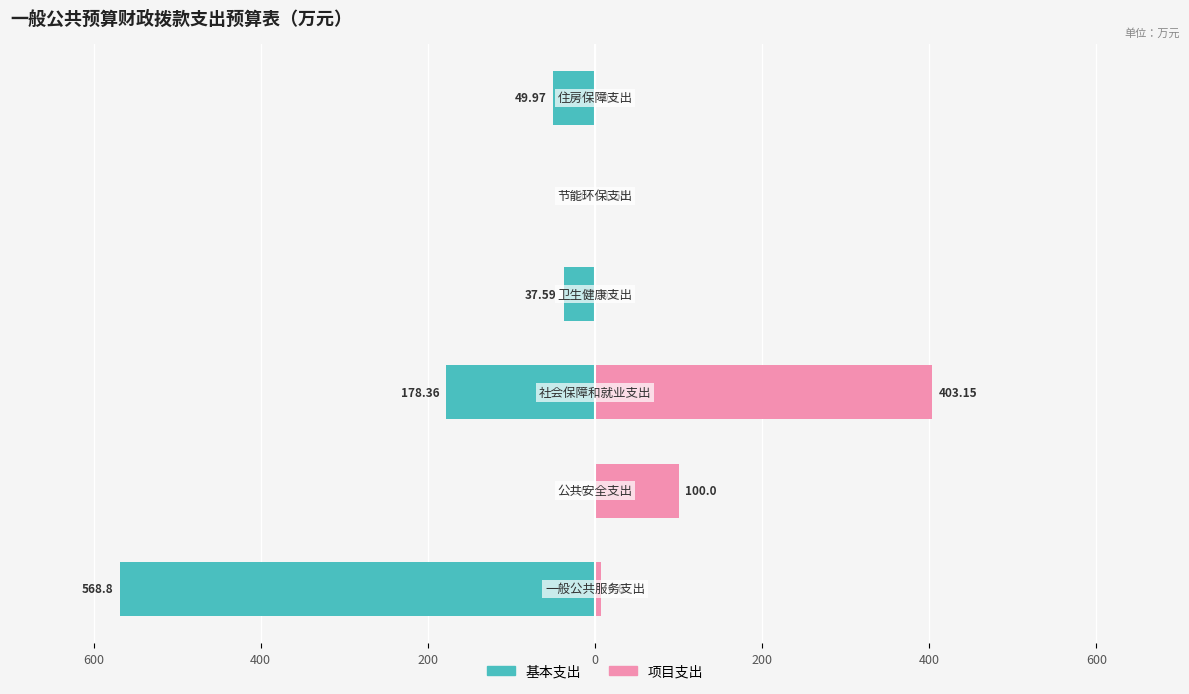

Reading left to right, list all the values displayed in this chart.

基本支出: 600=-568.8	400=0.0	200=-178.4	0=-37.6	200=0.0	400=-50.0
项目支出: 600=6.8	400=100.0	200=403.1	0=0.0	200=1.6	400=0.0